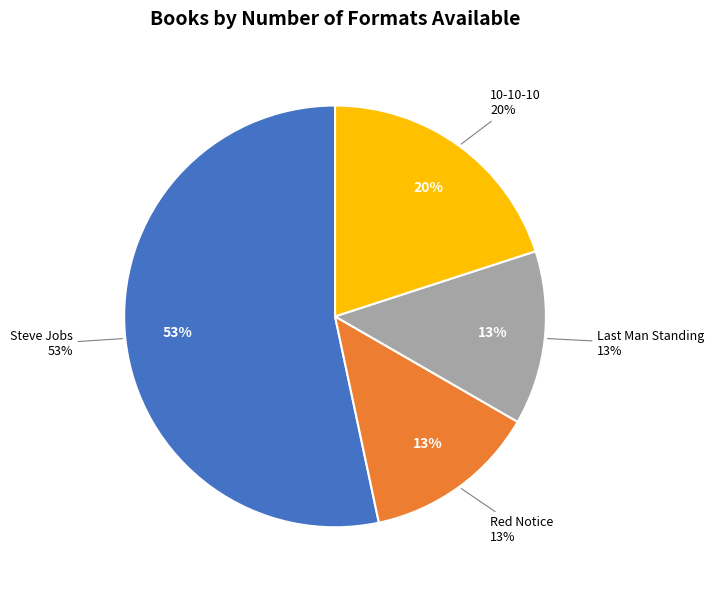

How many segments does this pie chart have?

4